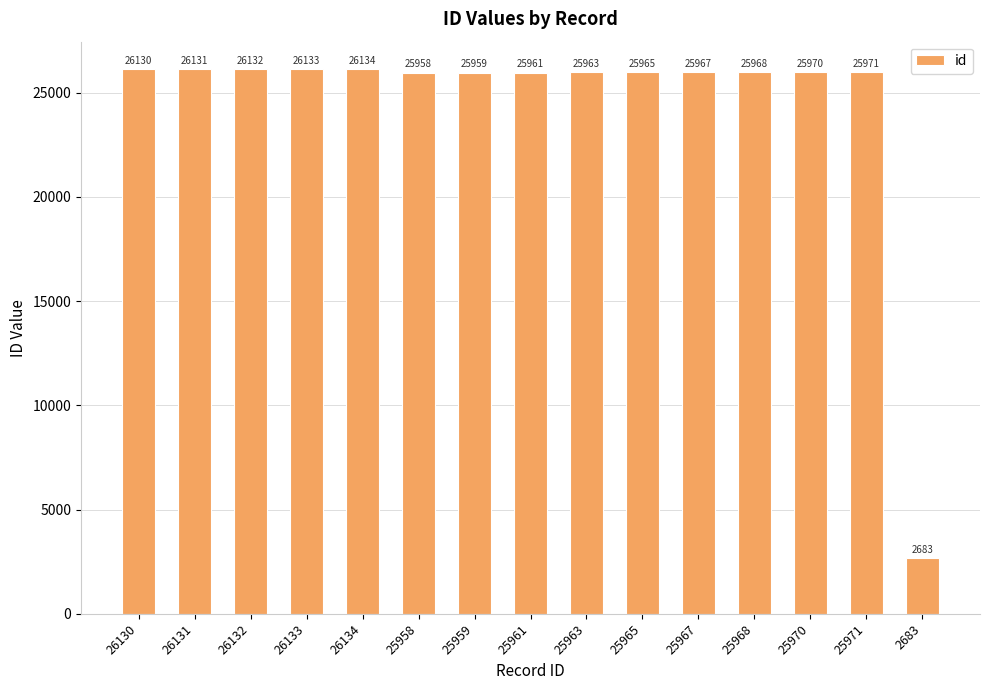

The value at 25963 is 25963. True or false?

True